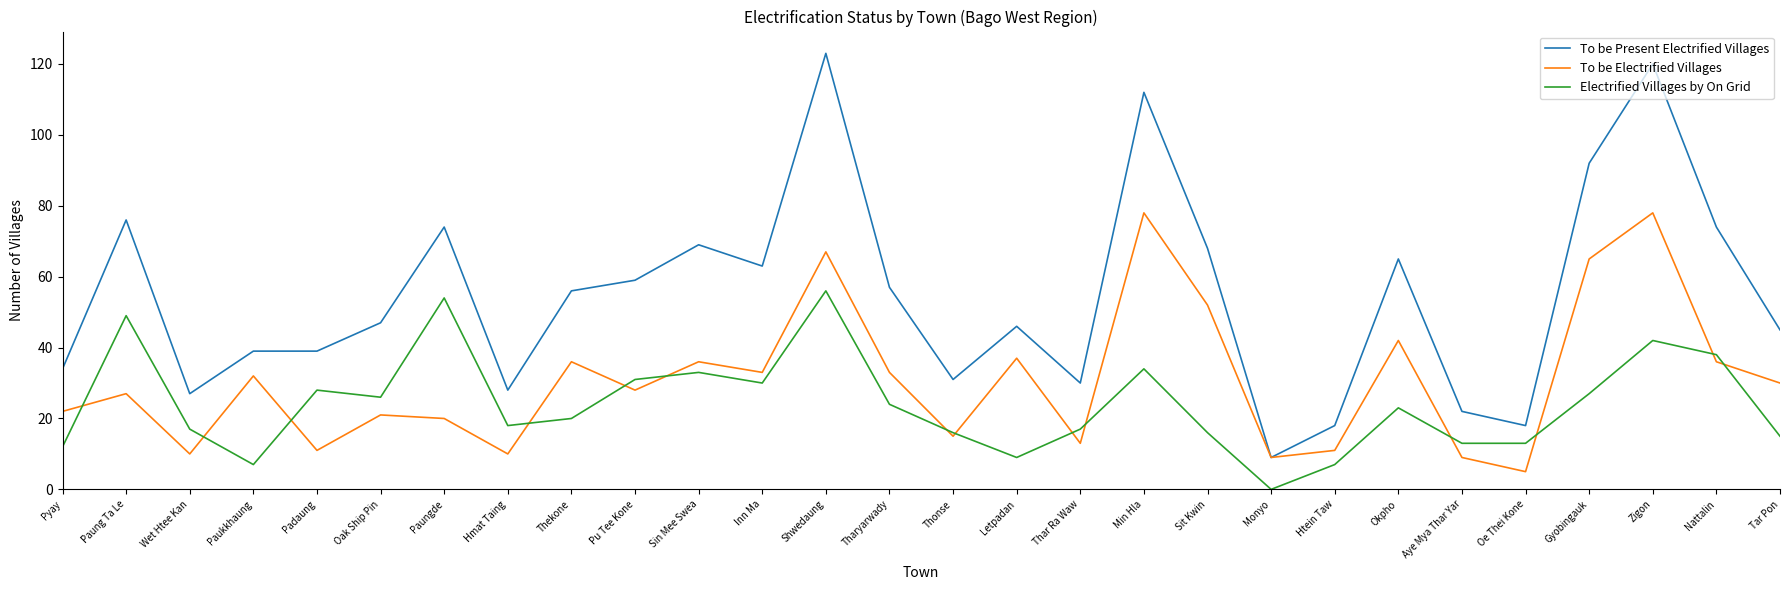

What is the sum of the To be Present Electrified Villages values at Thekone and Okpho?

121